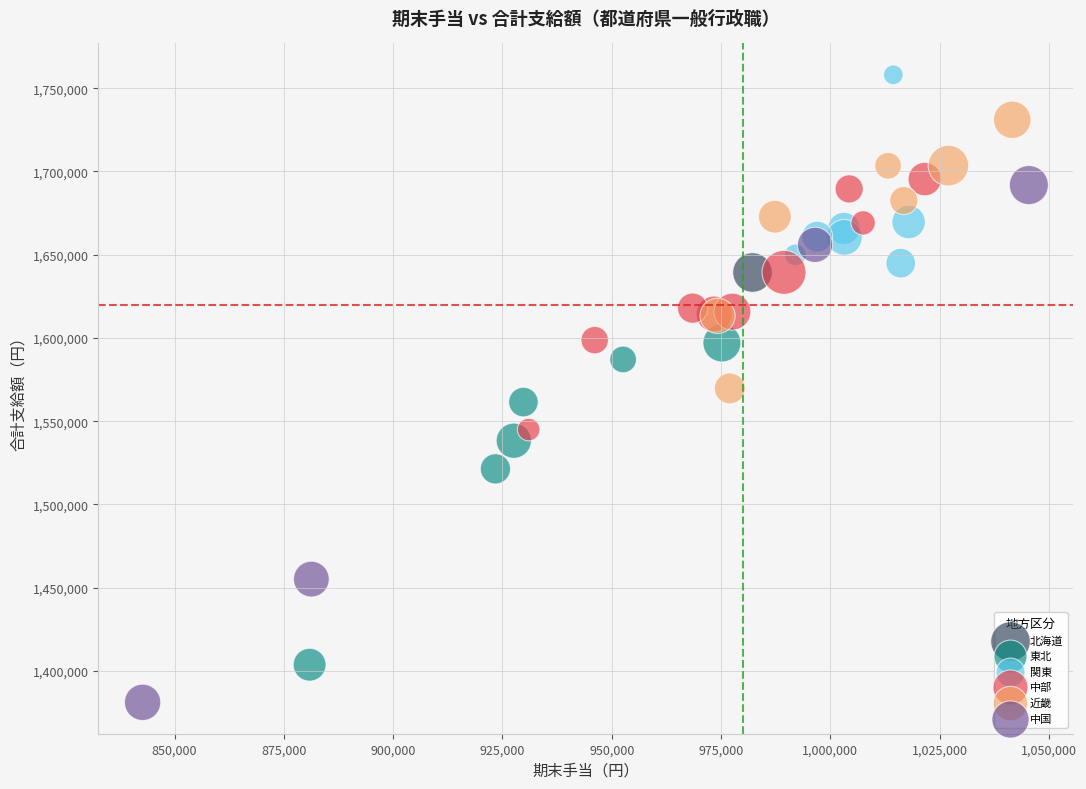

What are all the series names shown in the legend?

北海道, 東北, 関東, 中部, 近畿, 中国